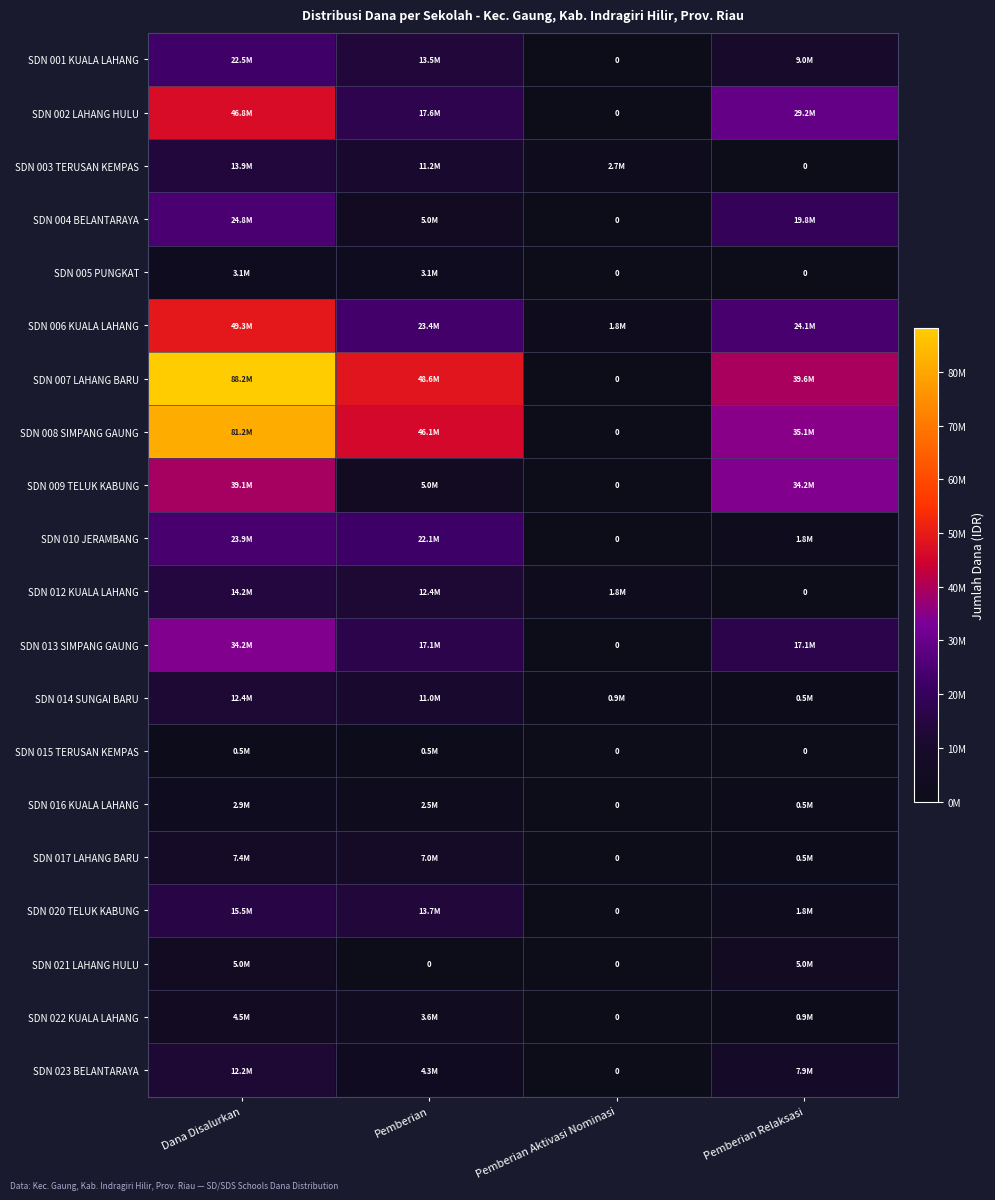

The value of SDN 006 KUALA LAHANG at Pemberian Relaksasi is 9248267. True or false?

False